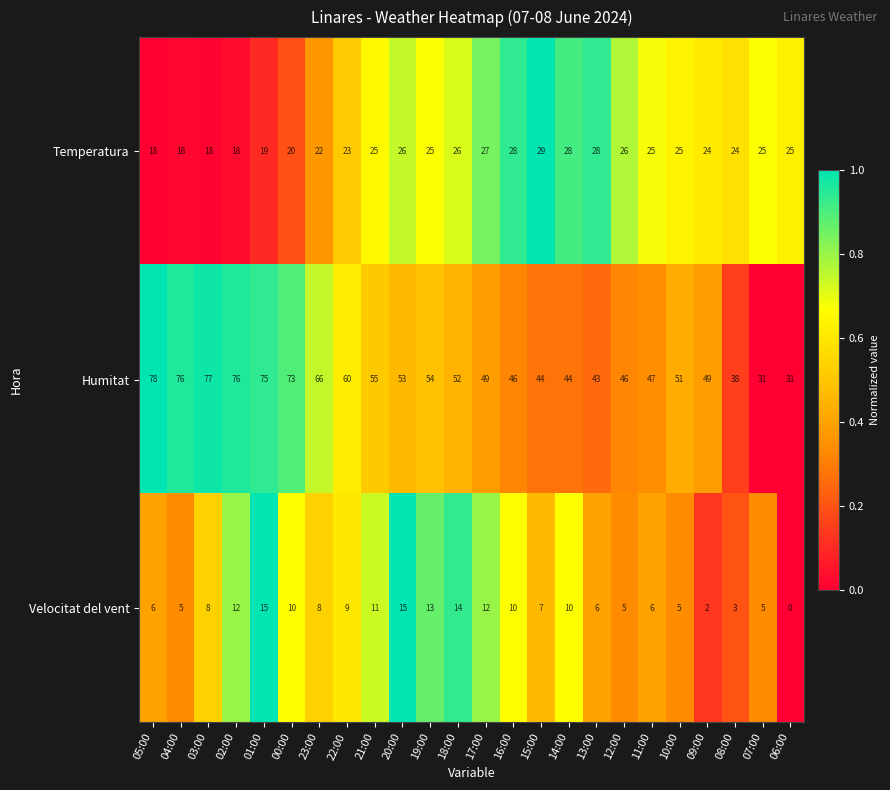

What is the difference between the maximum and minimum values in the Temperatura series?

11